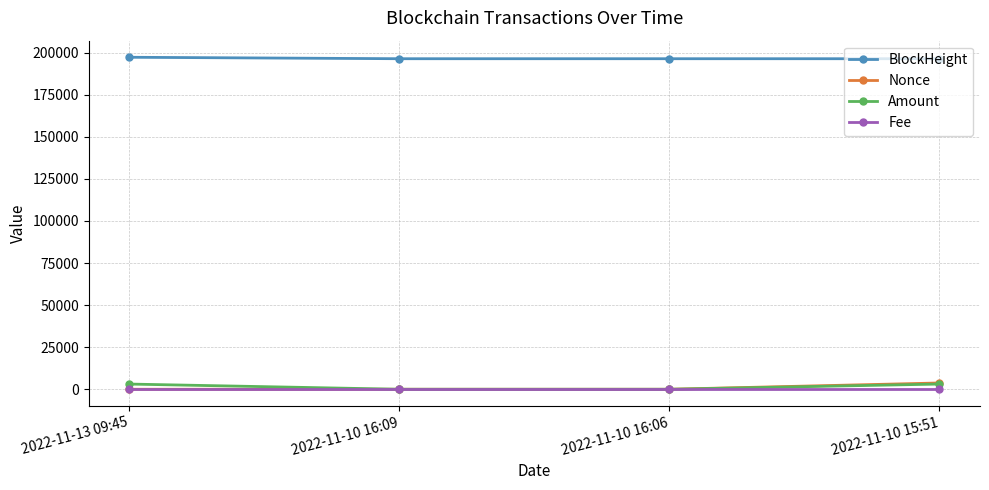

What is the spread (max minus min) of values at 2022-11-10 16:06?

196353.0